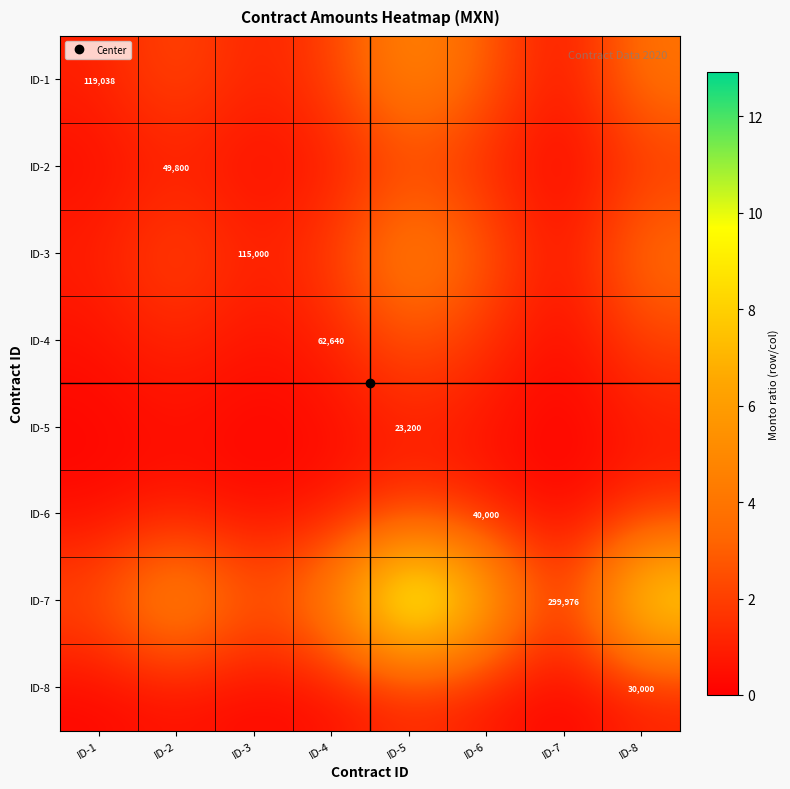

At how many categories does at least one series exceed 12?

1